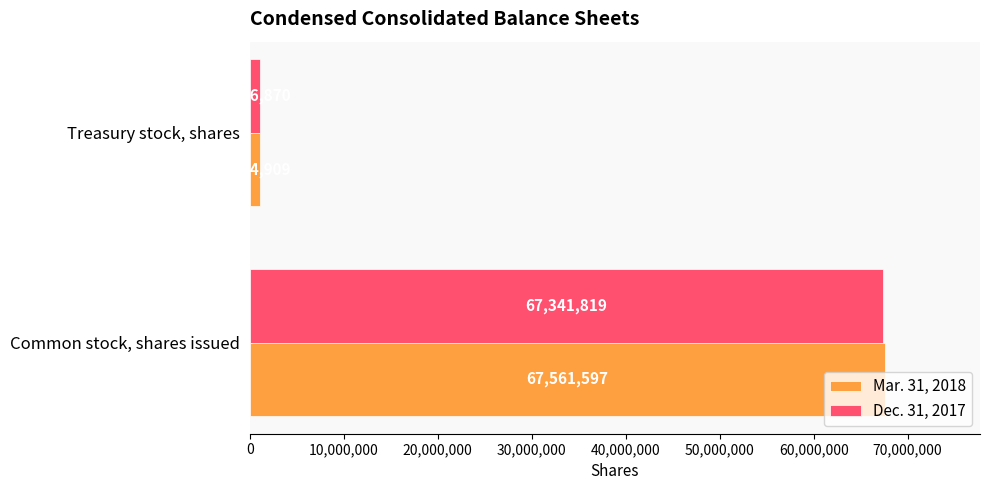

Is the value of Mar. 31, 2018 at Treasury stock, shares greater than the value of Dec. 31, 2017 at Common stock, shares issued?

No